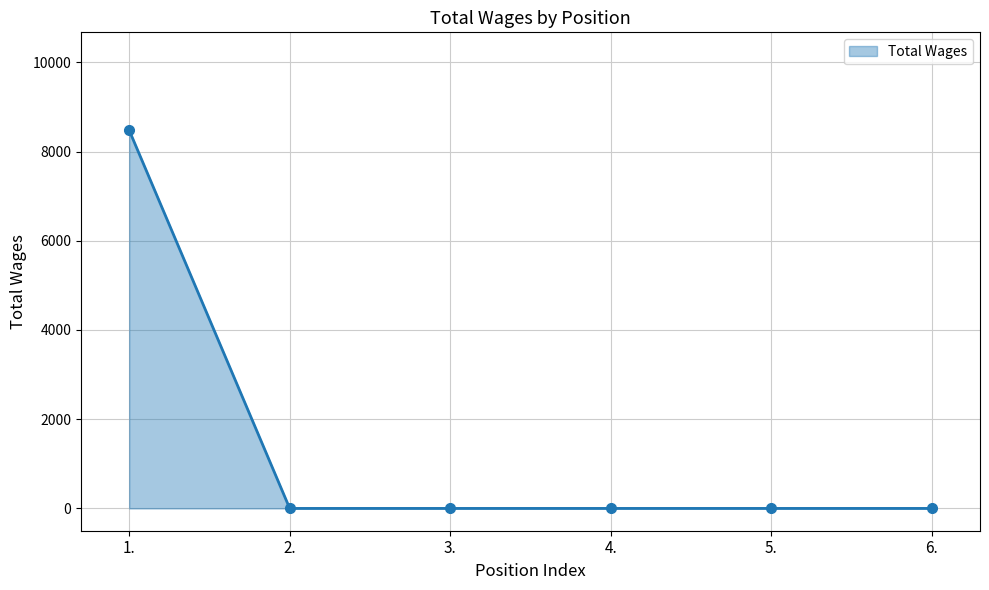

What is the label of the 4th point from the left?

4.